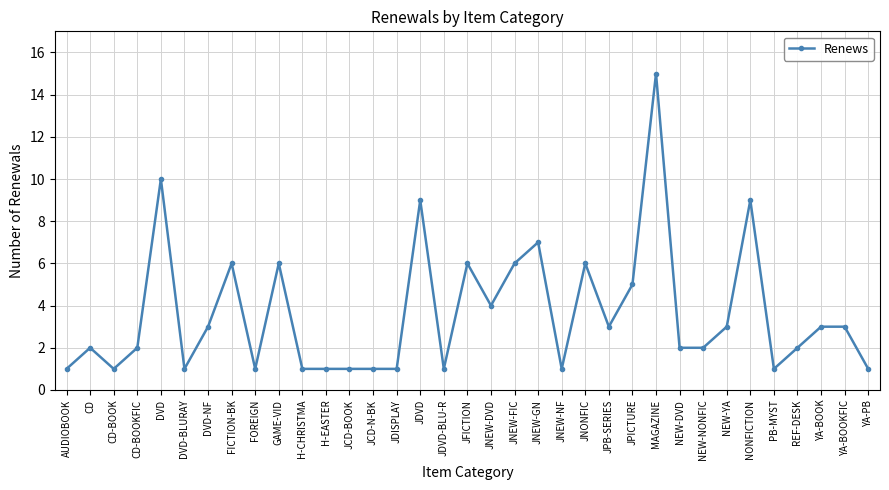

Read the value at MAGAZINE.

15